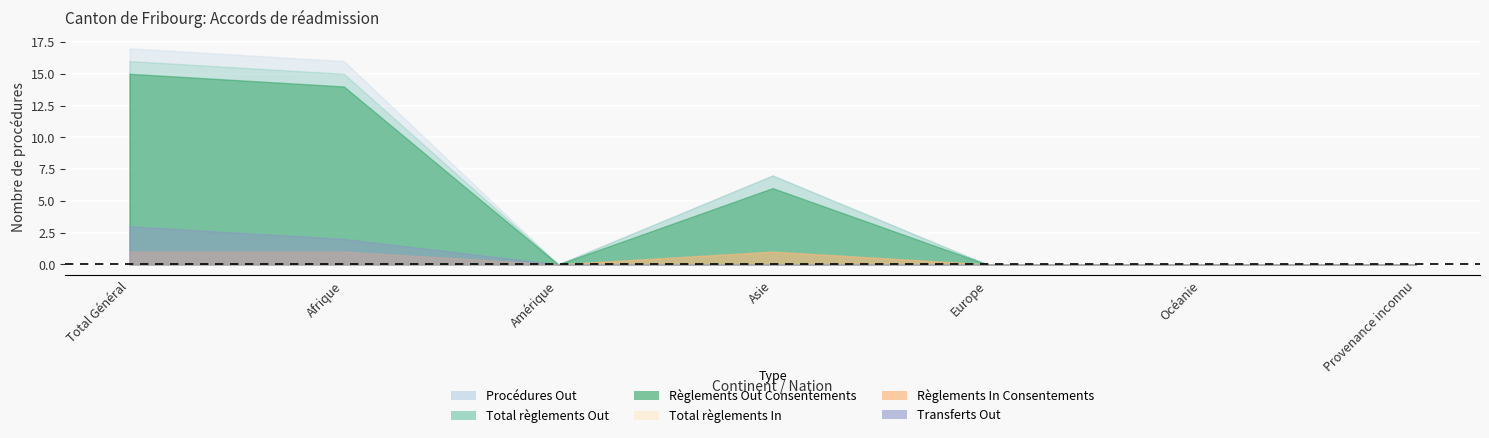

Reading left to right, transcribe all the data shown in this chart.

Total règlements Out: 16	15	0	7	0	0	0
Règlements Out (Consentements): 15	14	0	6	0	0	0
Total règlements In: 1	1	0	1	0	0	0
Règlements In (Consentements): 1	1	0	1	0	0	0
Procédures Out: 17	16	0	7	0	0	0
Transferts Out: 3	2	0	0	0	0	0